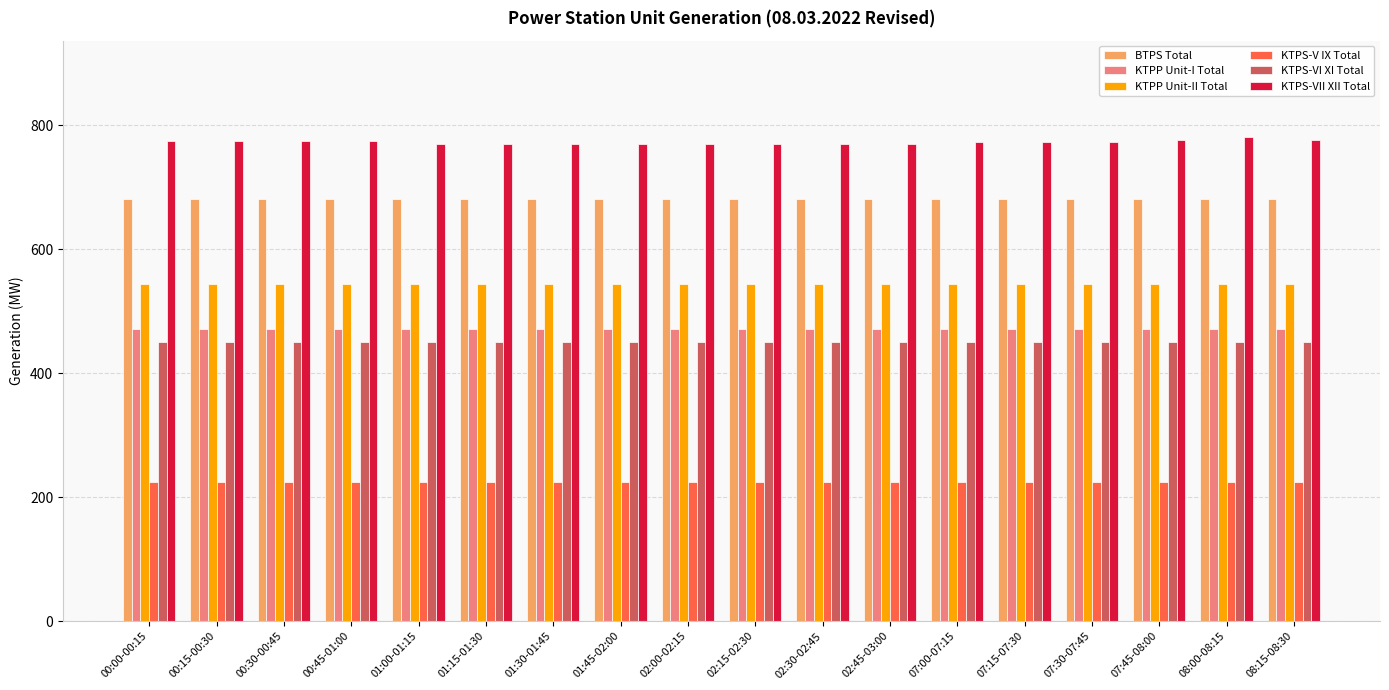

What is the spread (max minus min) of values at 01:45-02:00?

546.0